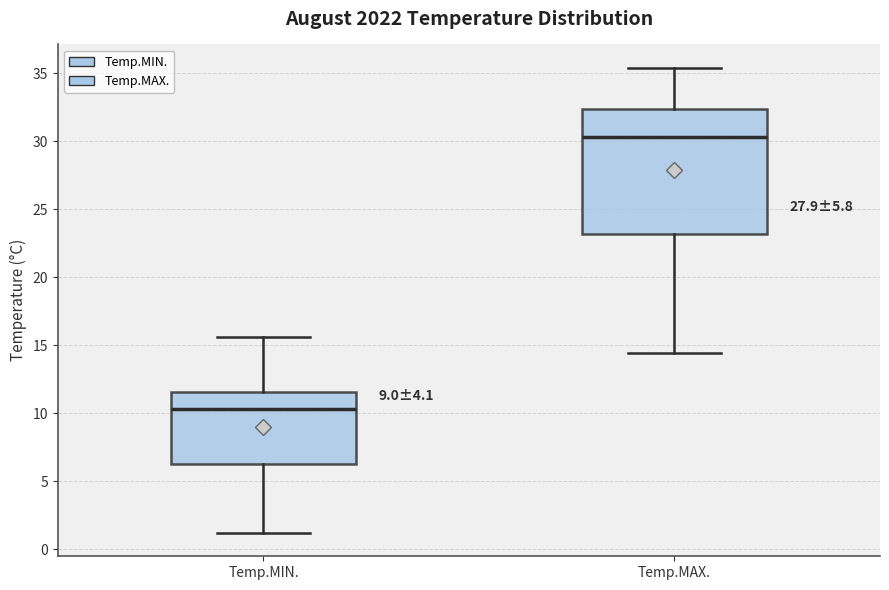

Which box's median line is the highest?

Temp.MAX.